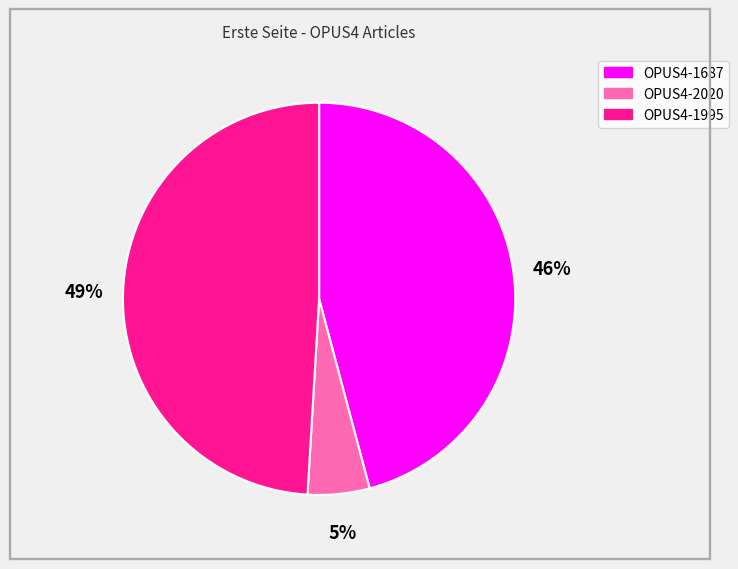

Which slice is the largest?

OPUS4-1995